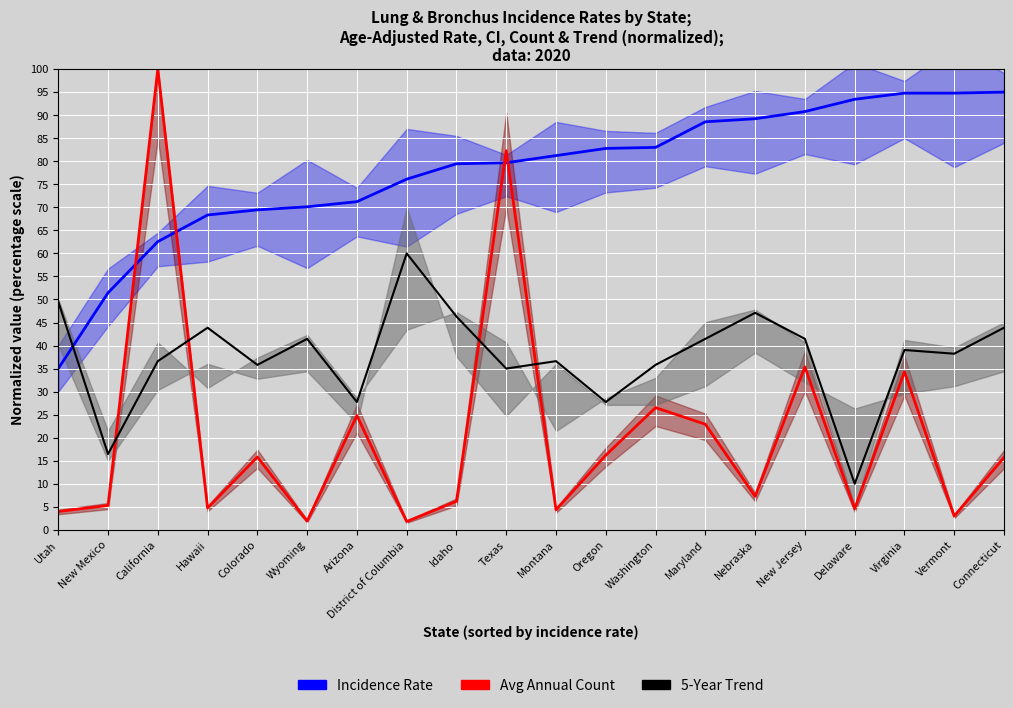

What is the average value of the Incidence Rate series?

77.8